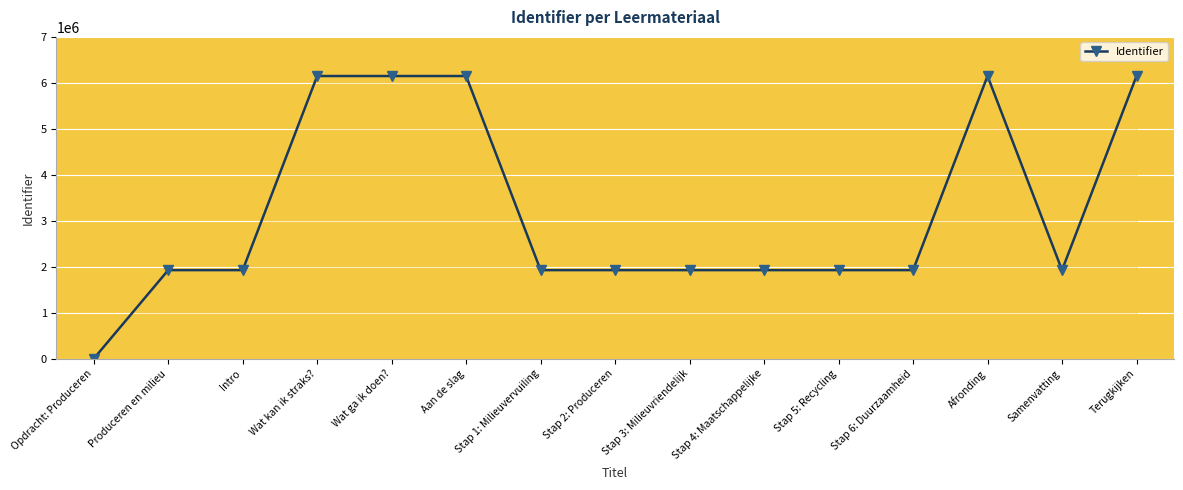

What is the change in value from Stap 2: Produceren to Stap 5: Recycling?

+8